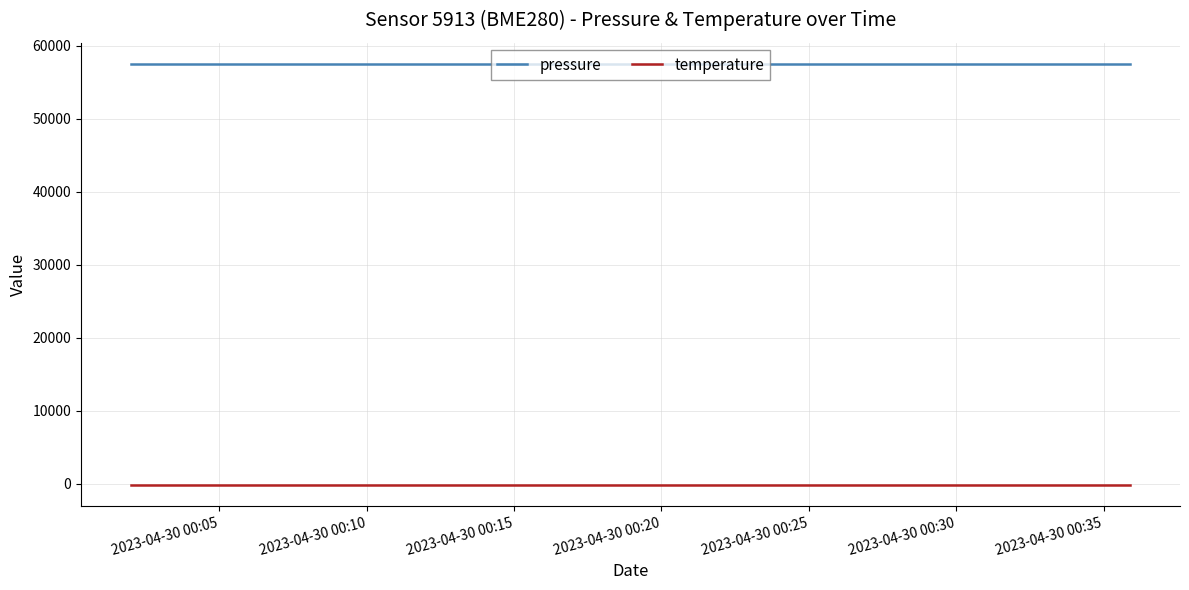

What is the maximum value shown in the chart?

57515.7